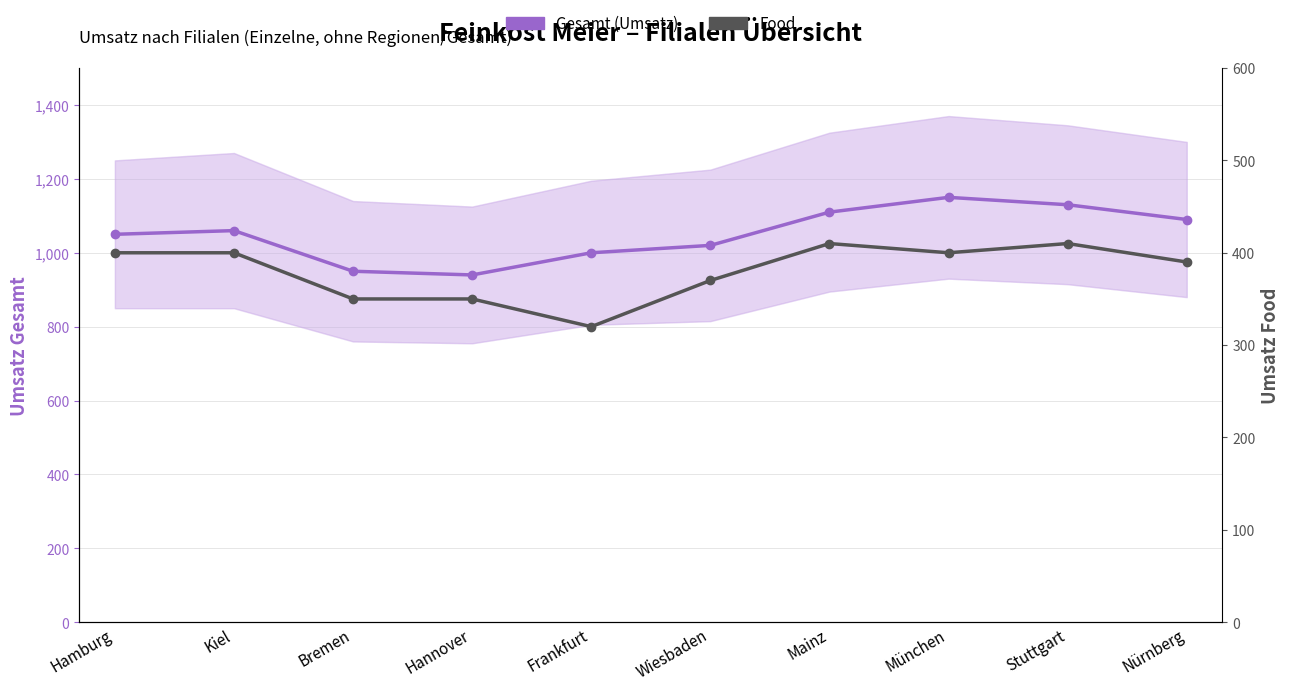

Is this an area chart (filled region under the line)?

No